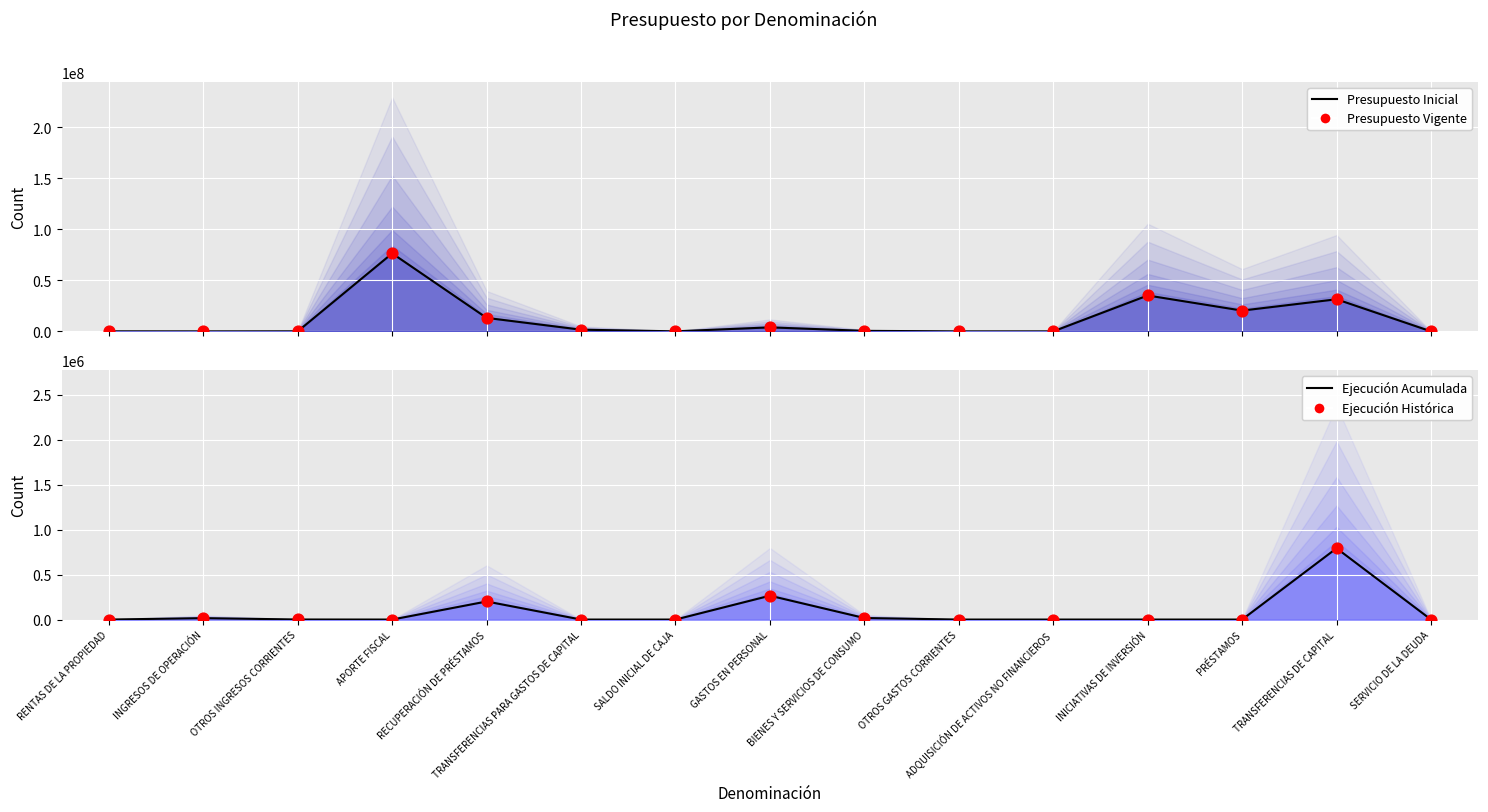

Which series contains the lowest Y value?

Ejecución Acumulada Line